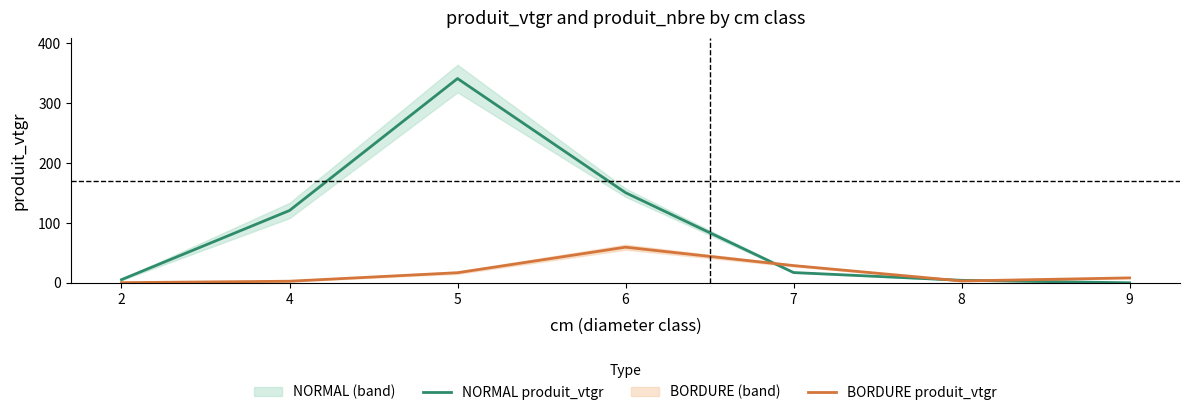

Which category has the lowest value in the BORDURE produit_vtgr series?

2